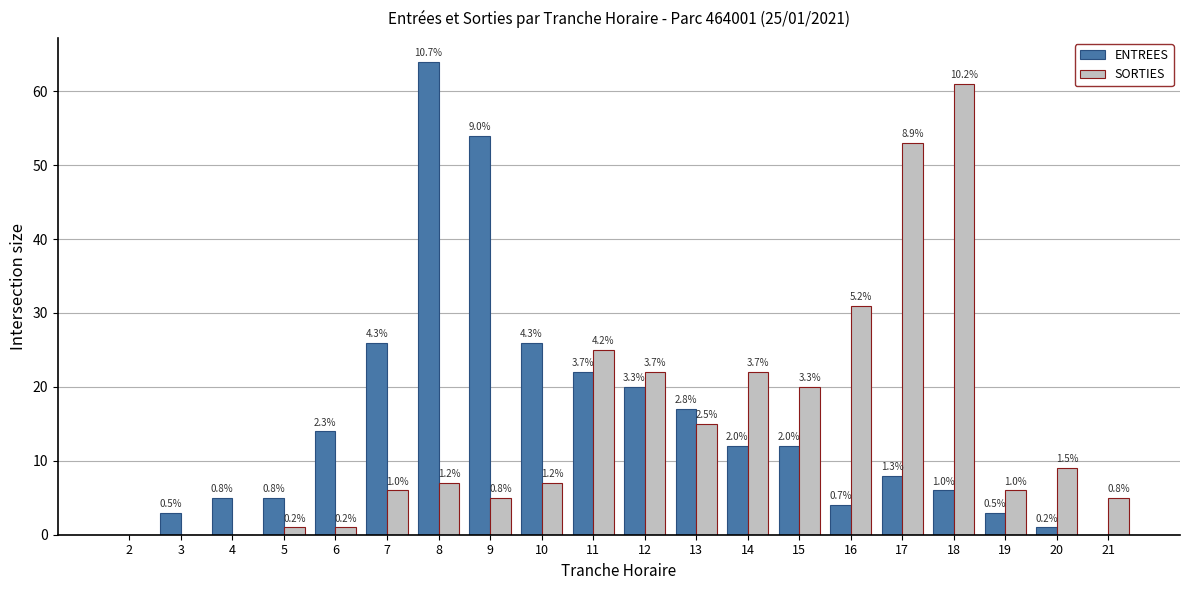

What is the greatest value displayed?

64